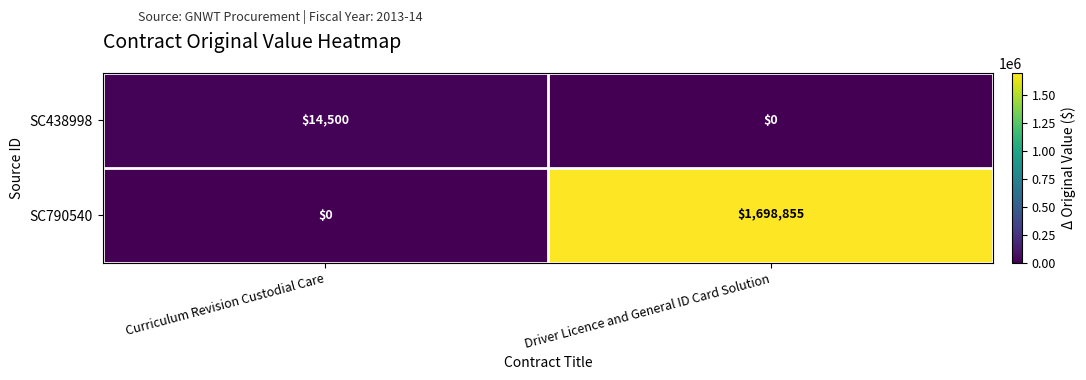

Which category has the highest value across all series?

Driver Licence and General ID Card Solution